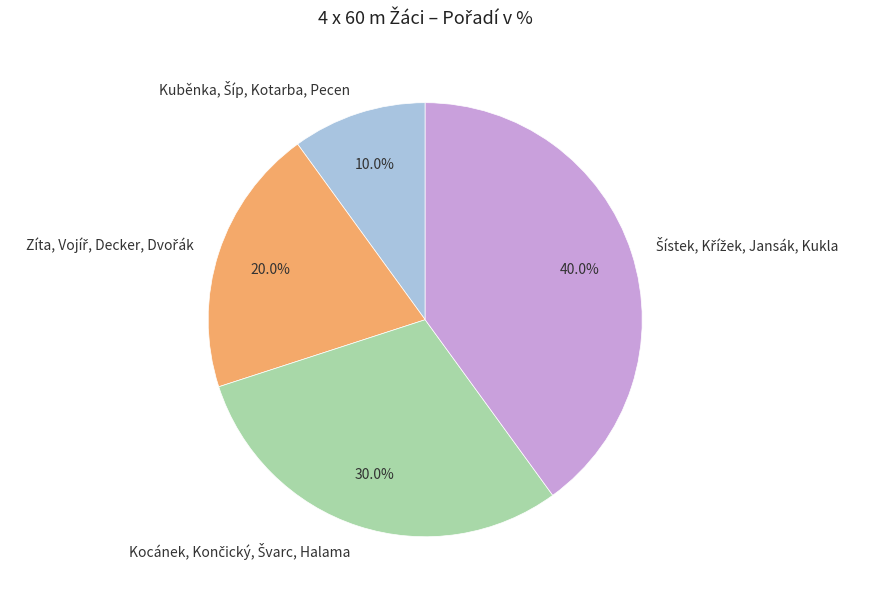

Is there any slice that represents more than half of the pie?

No